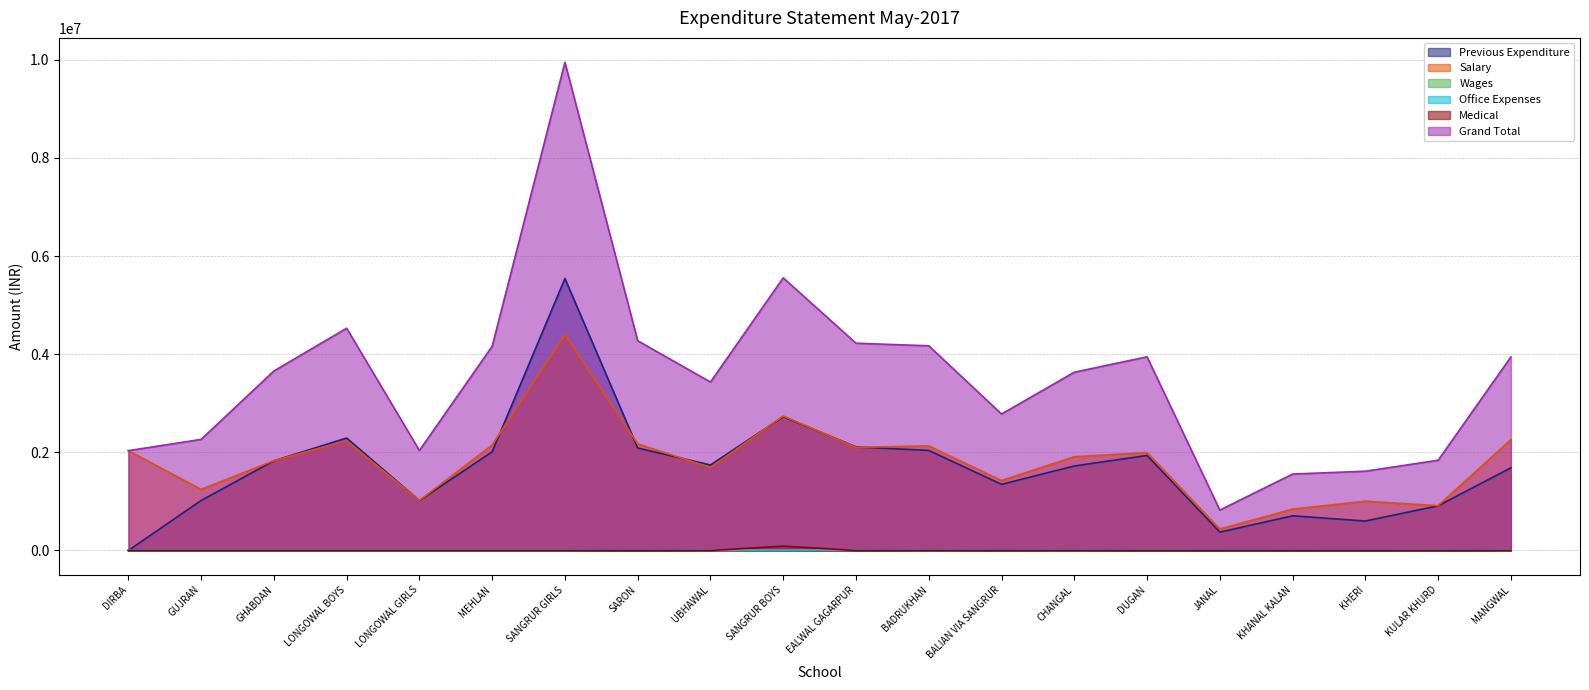

True or false: Wages and Salary cross at least once.

False